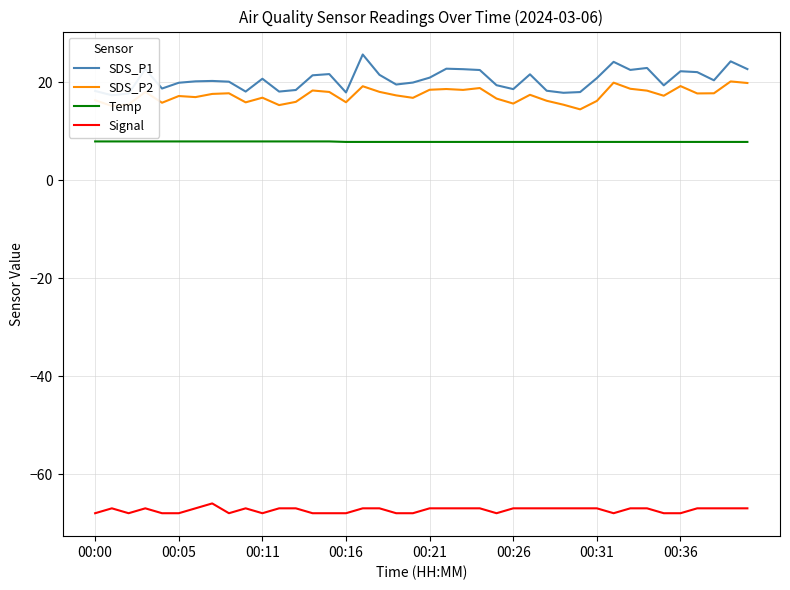

True or false: Temp and SDS_P2 intersect in this chart.

False